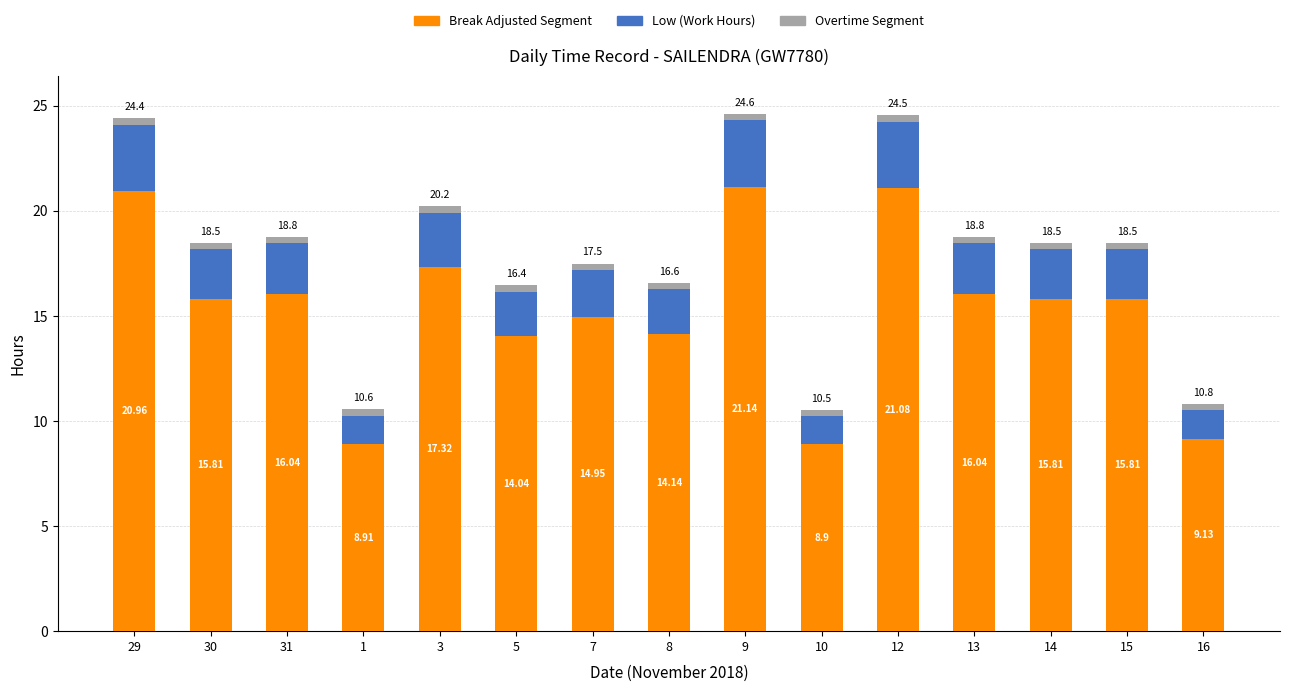

What is the difference between the second highest and minimum values in the Low (Work Hours) series?

12.2